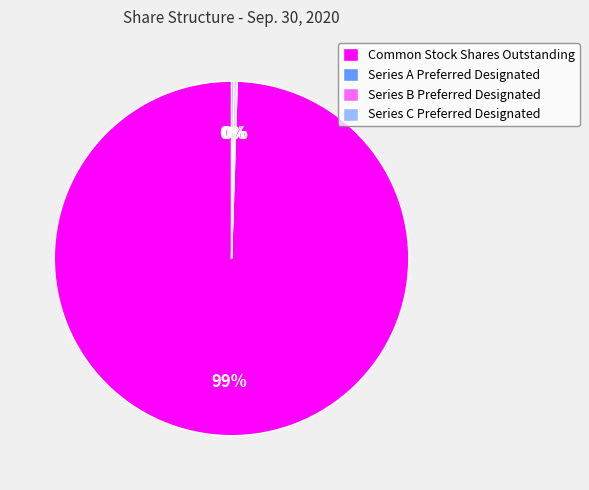

Does Common Stock Shares Outstanding account for over 50% of the chart?

Yes